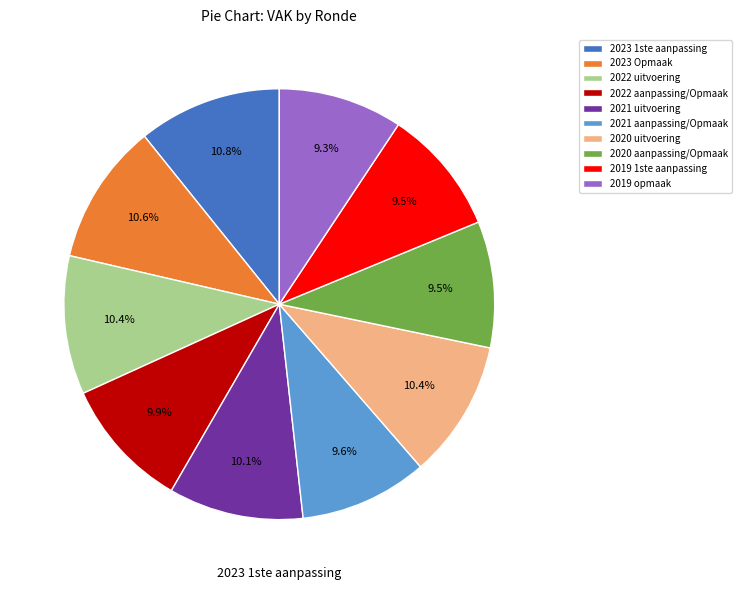

To the nearest percent, what is the average slice percentage?

10%